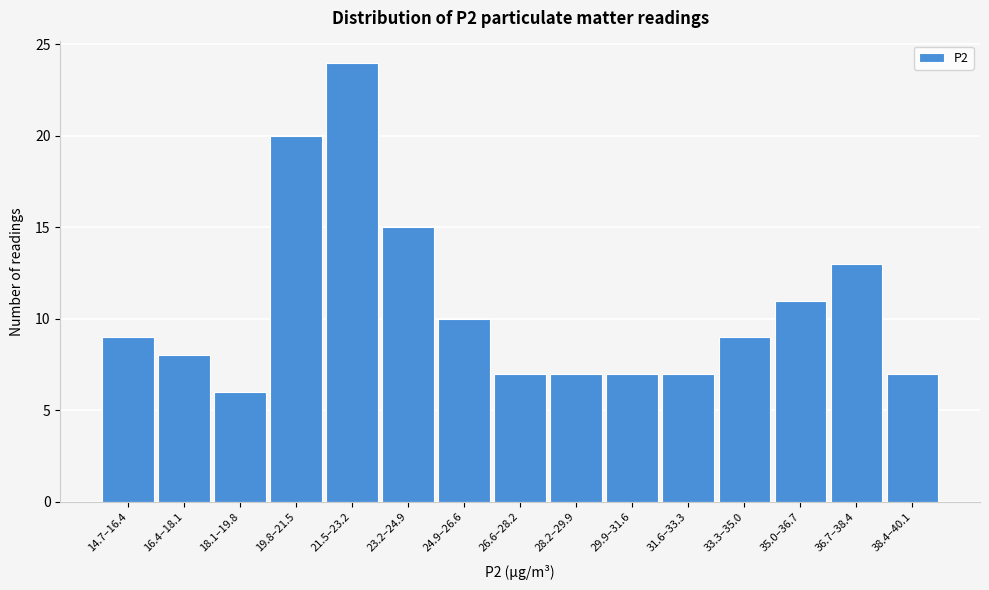

Reading left to right, transcribe all the data shown in this chart.

14.7–16.4=9	16.4–18.1=8	18.1–19.8=6	19.8–21.5=20	21.5–23.2=24	23.2–24.9=15	24.9–26.6=10	26.6–28.2=7	28.2–29.9=7	29.9–31.6=7	31.6–33.3=7	33.3–35.0=9	35.0–36.7=11	36.7–38.4=13	38.4–40.1=7